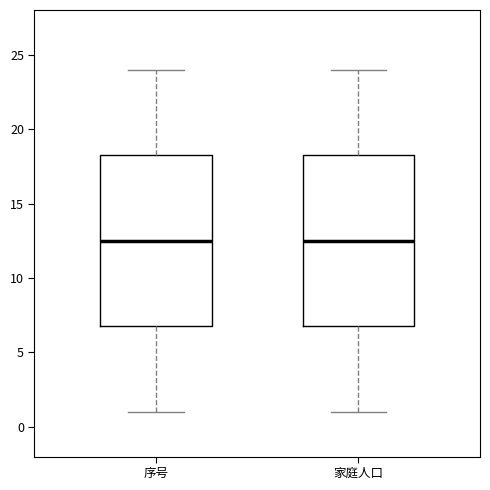

Reading left to right, read every box against the y-axis: the position of its median line, the range the box covers, and the ends of its whiskers. The values are not printed on the chart, so give them approximately, as read against the axis.

序号: median 12.5, box 7.0 to 18.5, whiskers 1.0 to 24.0
家庭人口: median 12.5, box 7.0 to 18.5, whiskers 1.0 to 24.0